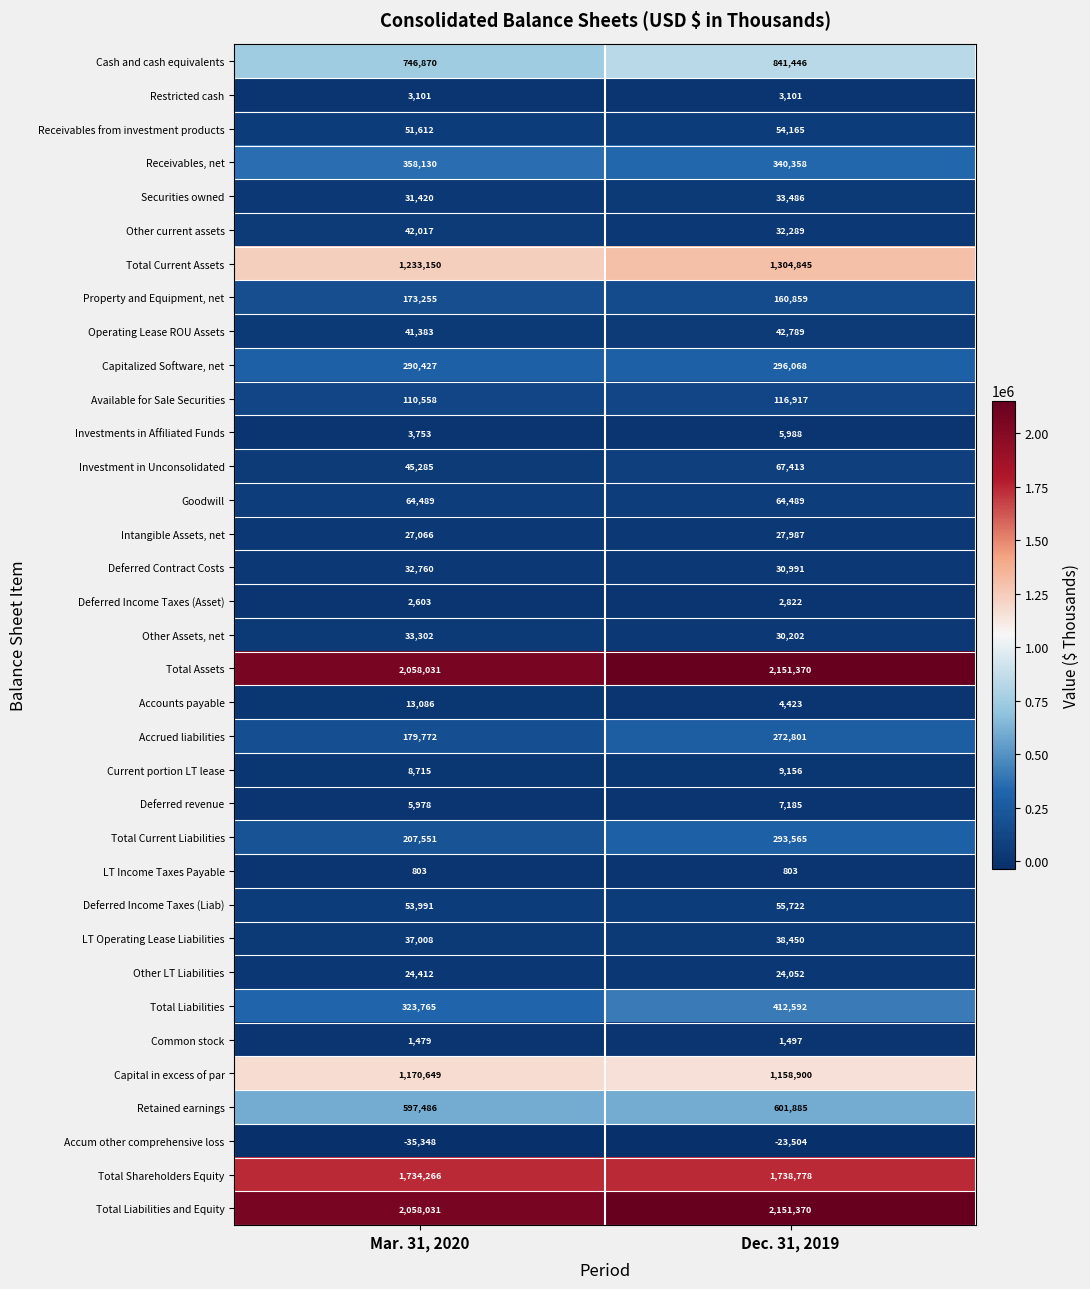

The value of Total Liabilities and Equity at Dec. 31, 2019 is 2151370. True or false?

True